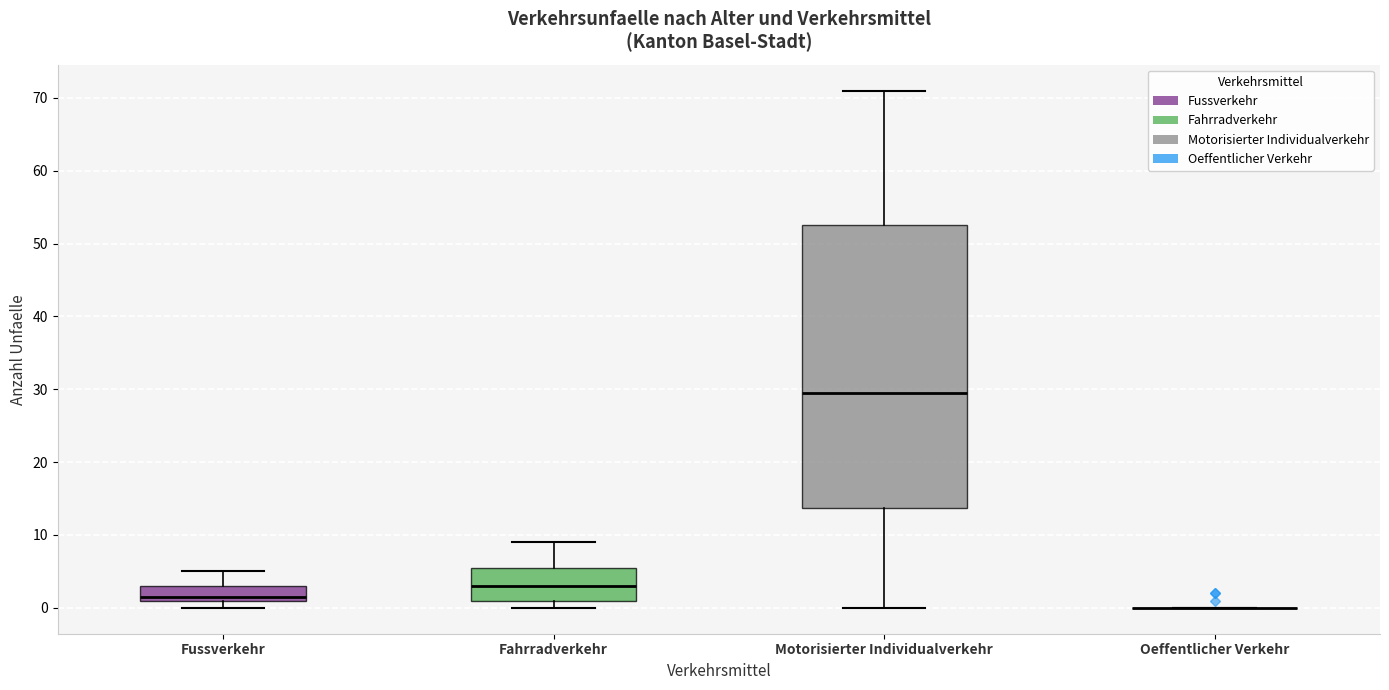

Reading left to right, transcribe this box plot: for each box, give where its median line is, the range the box spans, and where its two whiskers end, as read against the y-axis. The values are not printed on the chart, so give them approximately, as read against the axis.

Fussverkehr: median 2, box 1 to 3, whiskers 0 to 5
Fahrradverkehr: median 3, box 1 to 6, whiskers 0 to 9
Motorisierter Individualverkehr: median 30, box 14 to 53, whiskers 0 to 71
Oeffentlicher Verkehr: box collapsed to a line at 0, whiskers 0 to 0